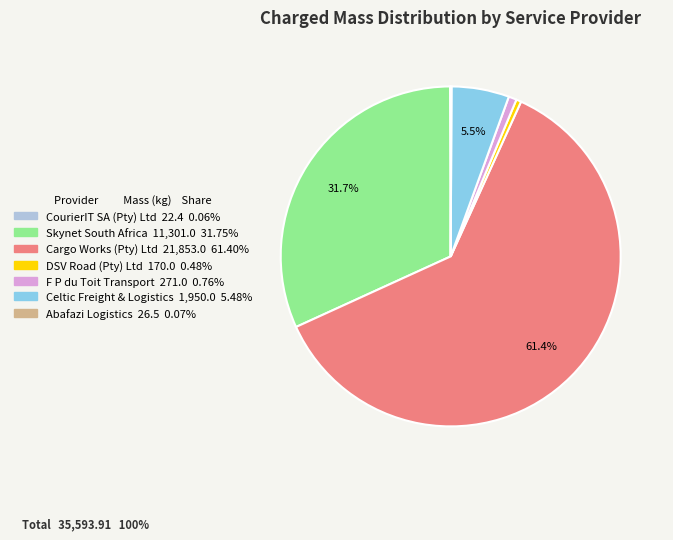

To the nearest percent, what percentage of the pie is Cargo Works (Pty) Ltd?

61%